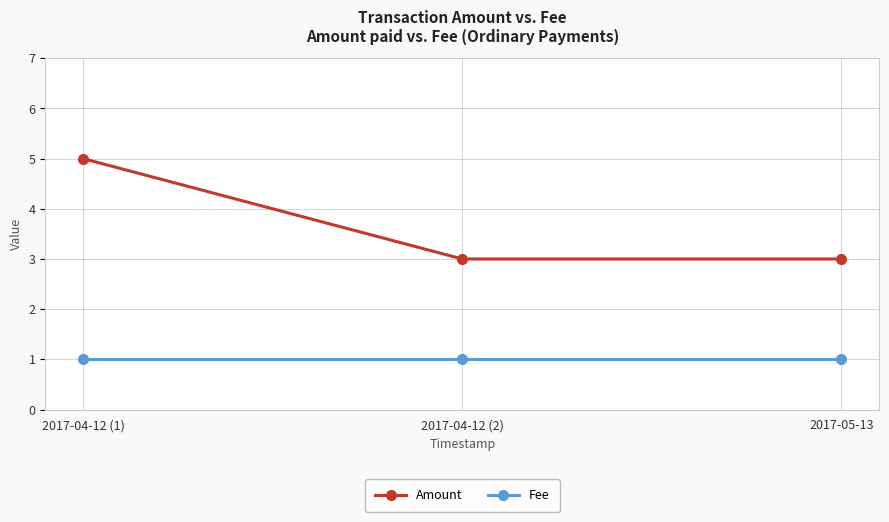

What is the label of the 2nd point from the right?

2017-04-12 (2)